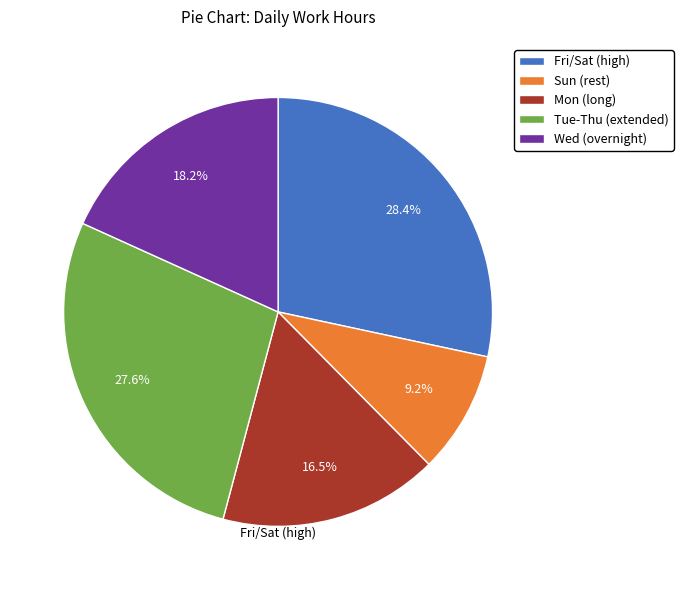

Does any single category account for the majority?

No